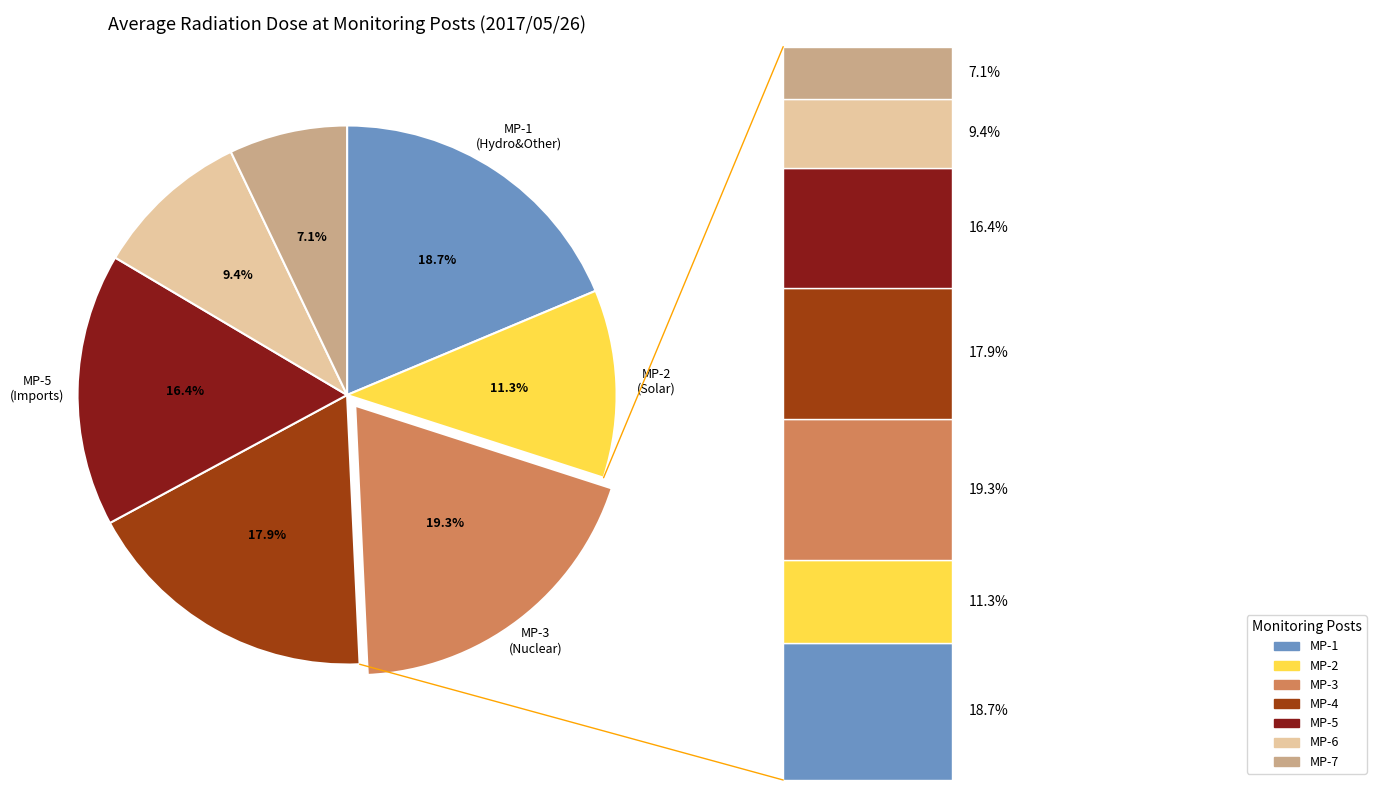

Which slice is the smallest?

MP-7(microSv/h)